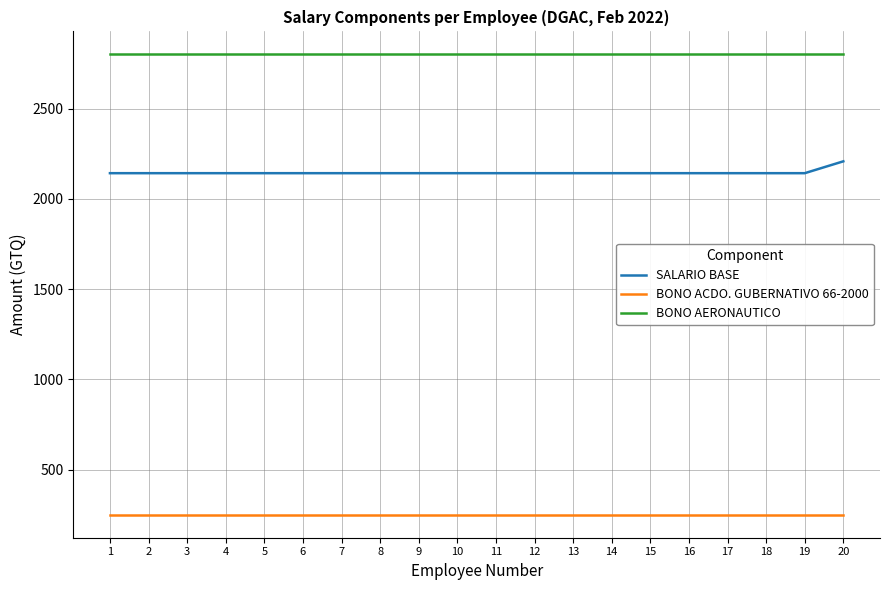

Rank the series by their average value, from highest to lowest.

BONO AERONAUTICO, SALARIO BASE, BONO ACDO. GUBERNATIVO 66-2000